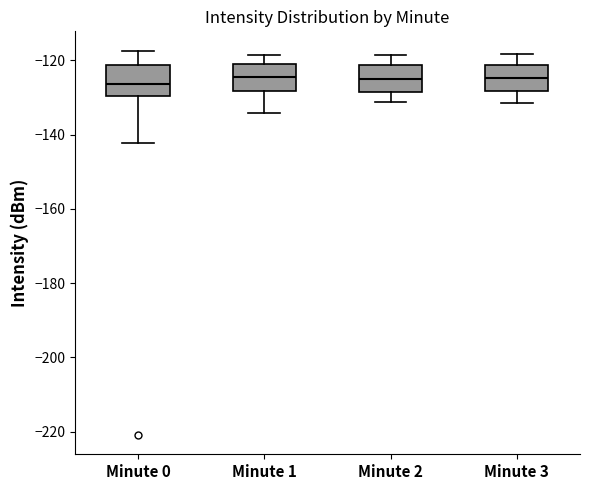

Reading left to right, read every box against the y-axis: the position of its median line, the range the box covers, and the ends of its whiskers. The values are not printed on the chart, so give them approximately, as read against the axis.

Minute 0: median -126, box -130 to -122, whiskers -142 to -118
Minute 1: median -124, box -128 to -122, whiskers -134 to -118
Minute 2: median -124, box -128 to -122, whiskers -132 to -118
Minute 3: median -124, box -128 to -122, whiskers -132 to -118